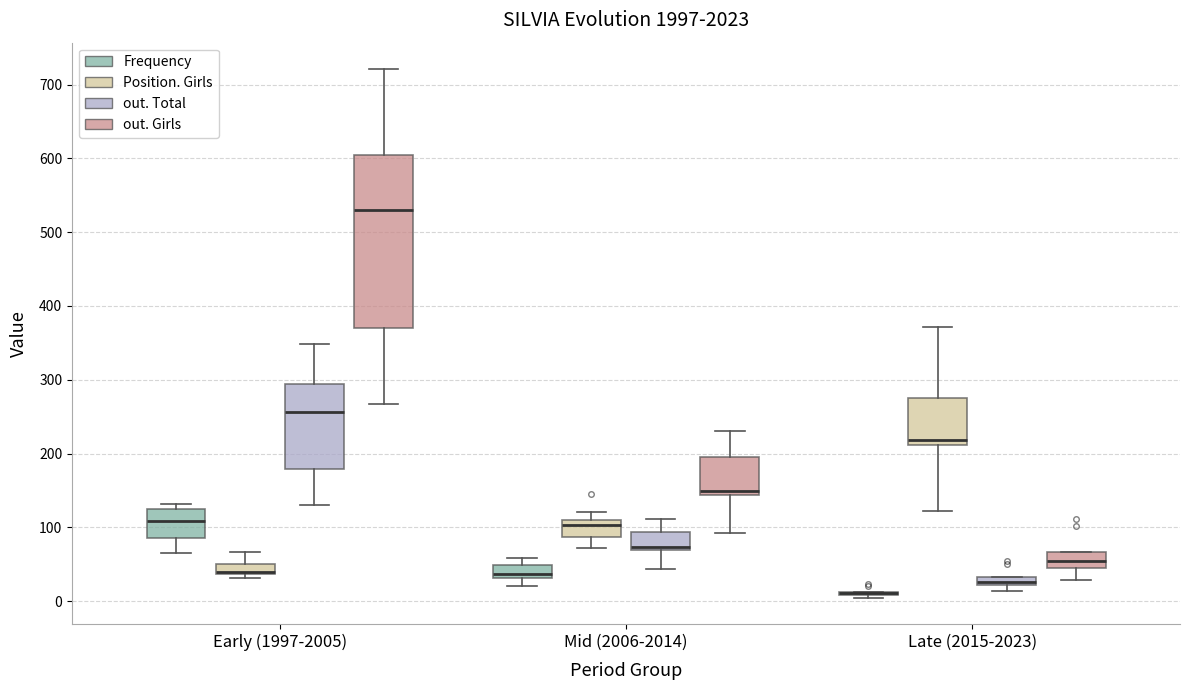

Where is the lower edge of the box for Early (1997-2005) (out. Girls) on the y-axis? The values are not printed on the chart, so give them approximately, as read against the axis.

370